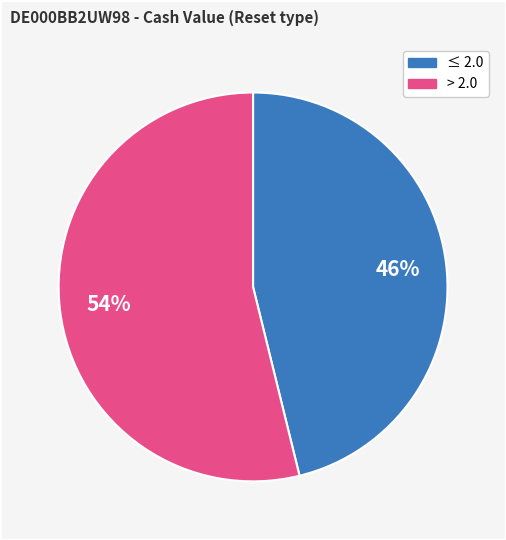

To the nearest percent, what is the average slice percentage?

50%